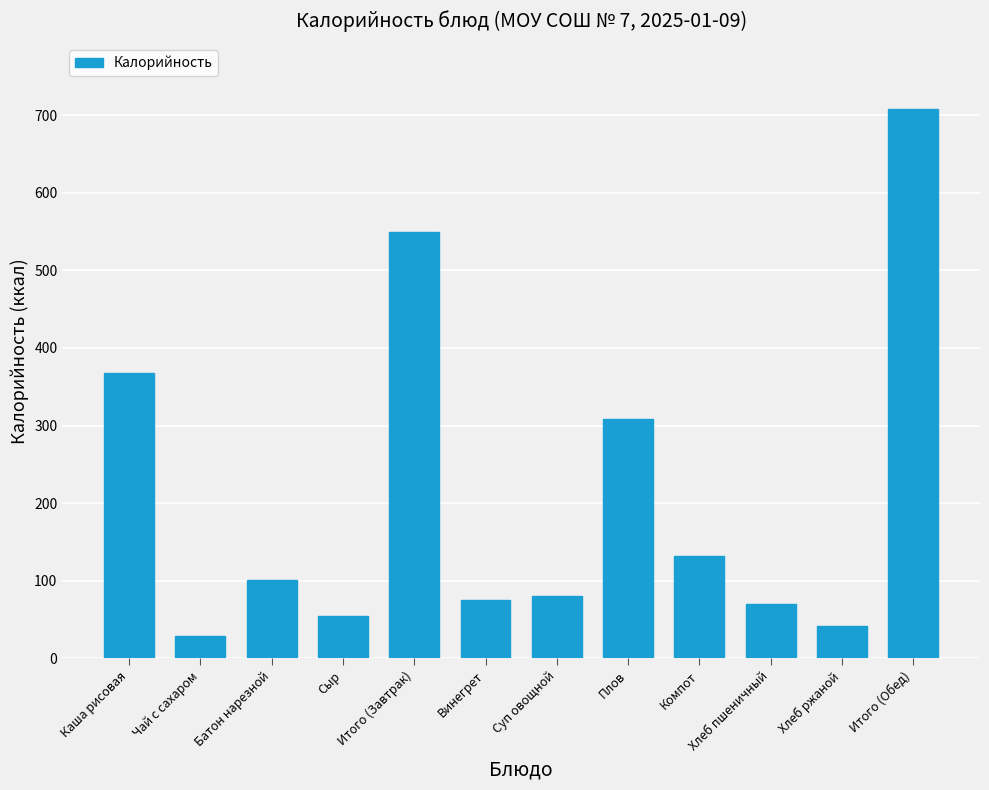

What value does the data have at Хлеб пшеничный?

70.1